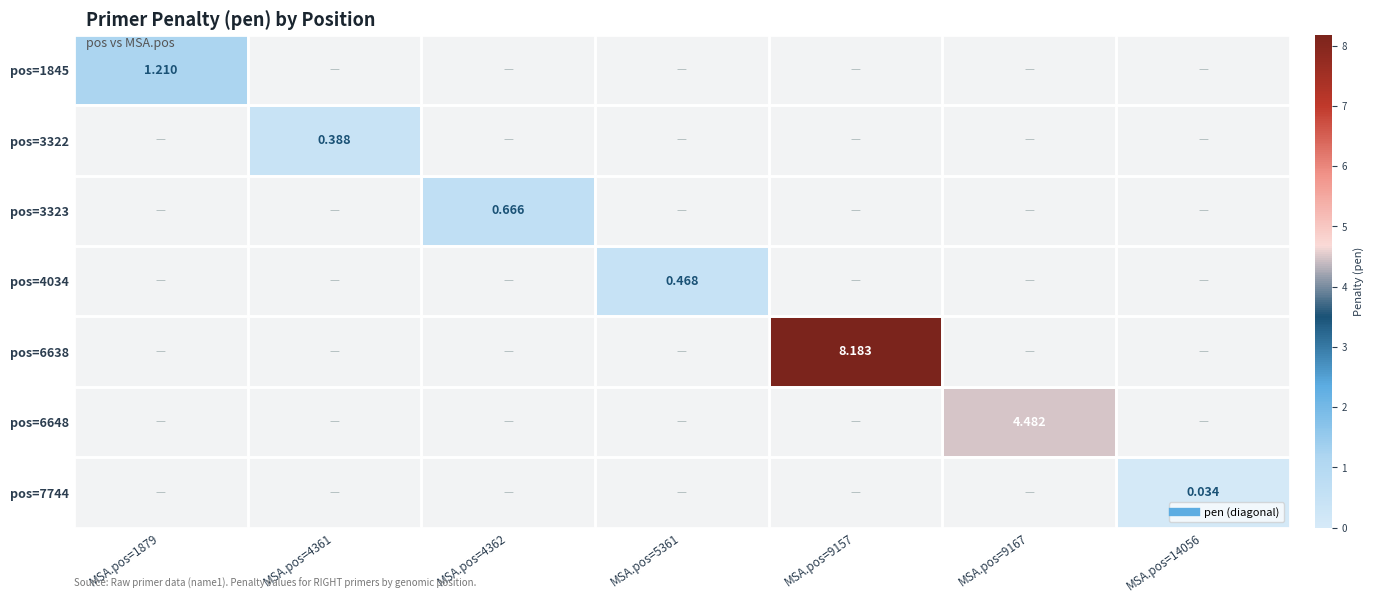

At MSA.pos=4362, list the series in order from smallest to largest.

pos=1845, pos=3322, pos=4034, pos=6638, pos=6648, pos=7744, pos=3323